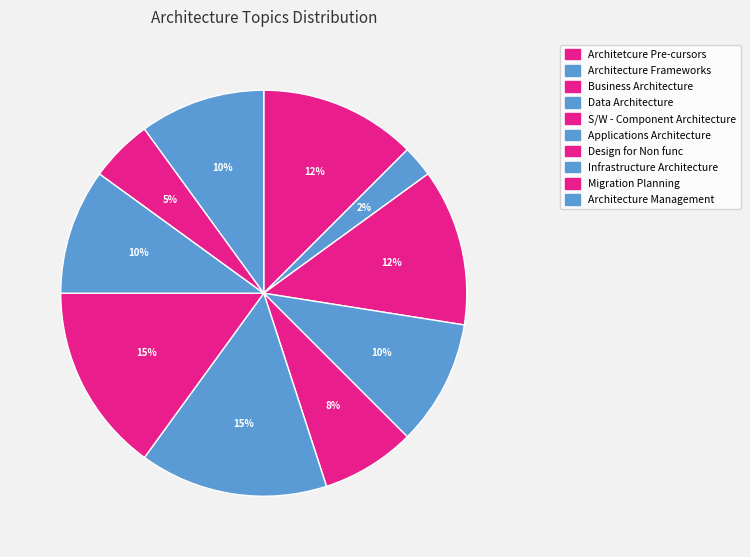

Rank the categories by value from lowest to highest.

Architecture Frameworks, Migration Planning, S/W - Component Architecture, Data Architecture, Infrastructure Architecture, Architecture Management, Architetcure Pre-cursors, Business Architecture, Applications Architecture, Design for Non func